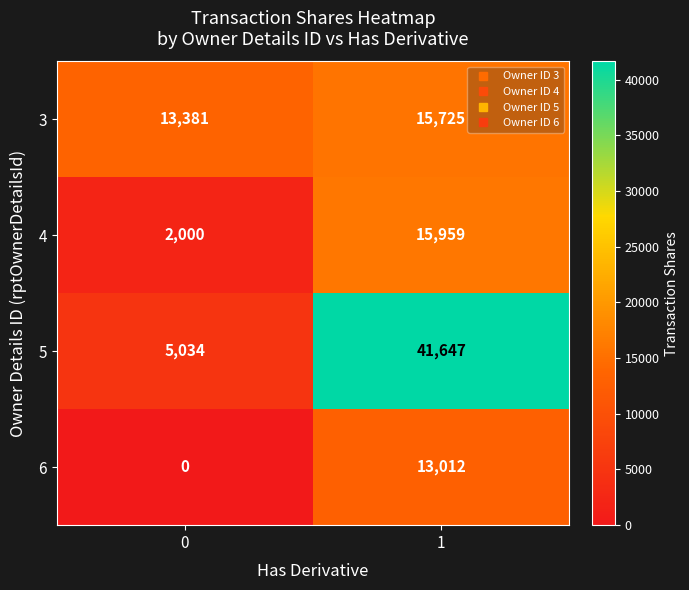

Rank the categories by 3 value from lowest to highest.

0, 1